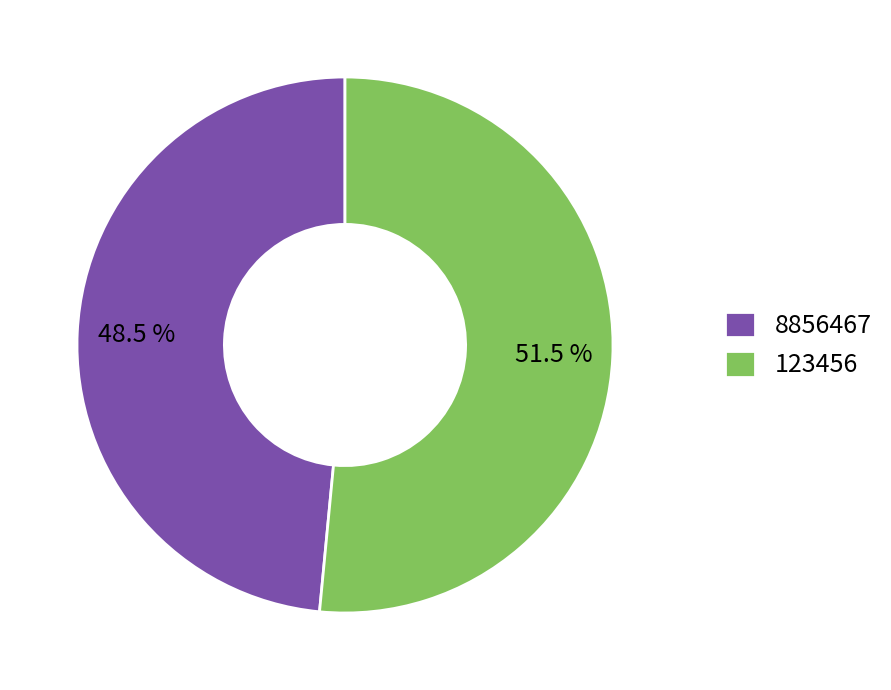

Which category accounts for the majority?

123456